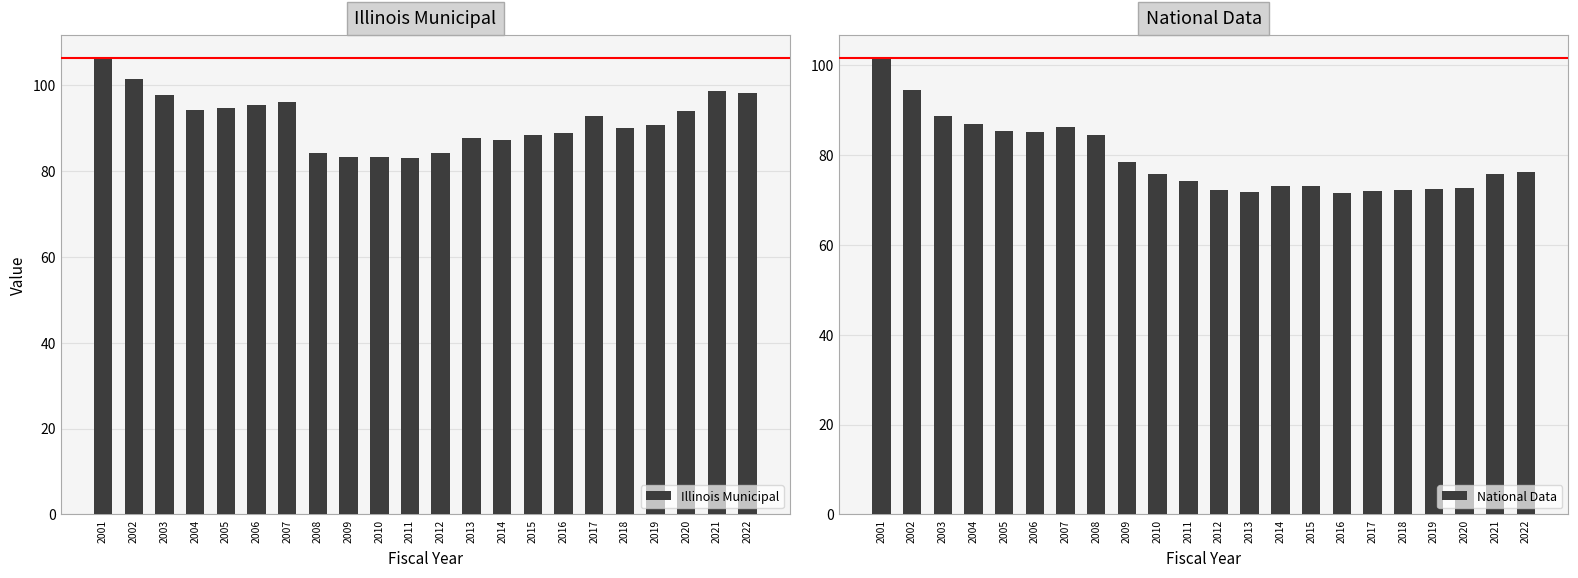

Rank the series by their average value, from highest to lowest.

Illinois Municipal, National Data